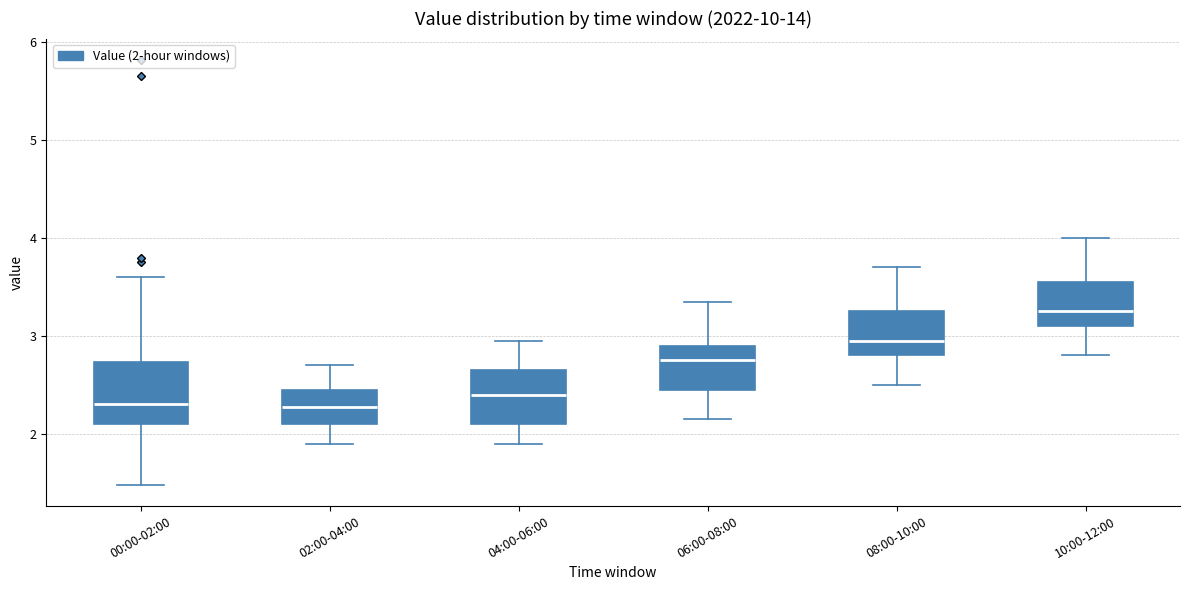

Reading left to right, read every box against the y-axis: the position of its median line, the range the box covers, and the ends of its whiskers. The values are not printed on the chart, so give them approximately, as read against the axis.

00:00-02:00: median 2.3, box 2.1 to 2.7, whiskers 1.5 to 3.6
02:00-04:00: median 2.3, box 2.1 to 2.5, whiskers 1.9 to 2.7
04:00-06:00: median 2.4, box 2.1 to 2.7, whiskers 1.9 to 3.0
06:00-08:00: median 2.8, box 2.5 to 2.9, whiskers 2.2 to 3.4
08:00-10:00: median 3.0, box 2.8 to 3.3, whiskers 2.5 to 3.7
10:00-12:00: median 3.3, box 3.1 to 3.6, whiskers 2.8 to 4.0